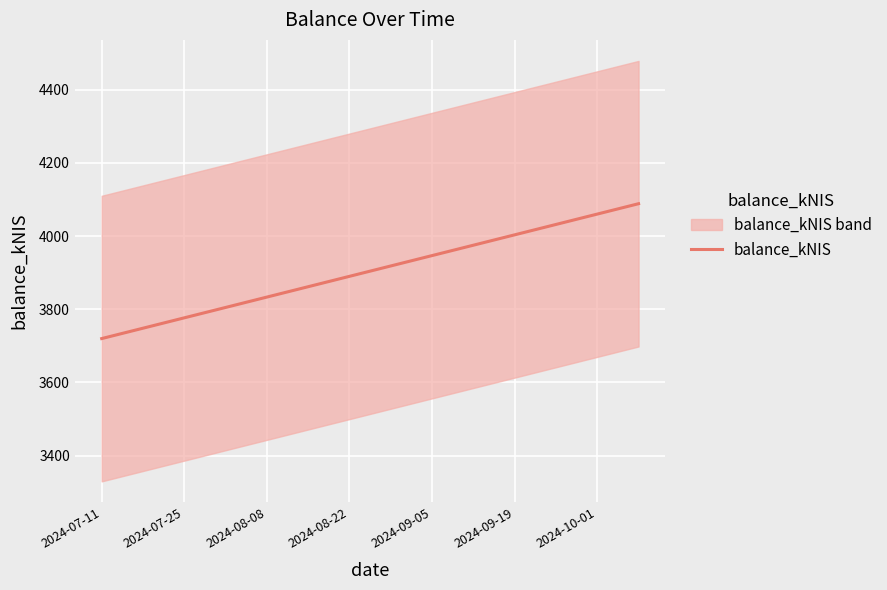

At which label does balance_kNIS reach its minimum?

2024-07-11